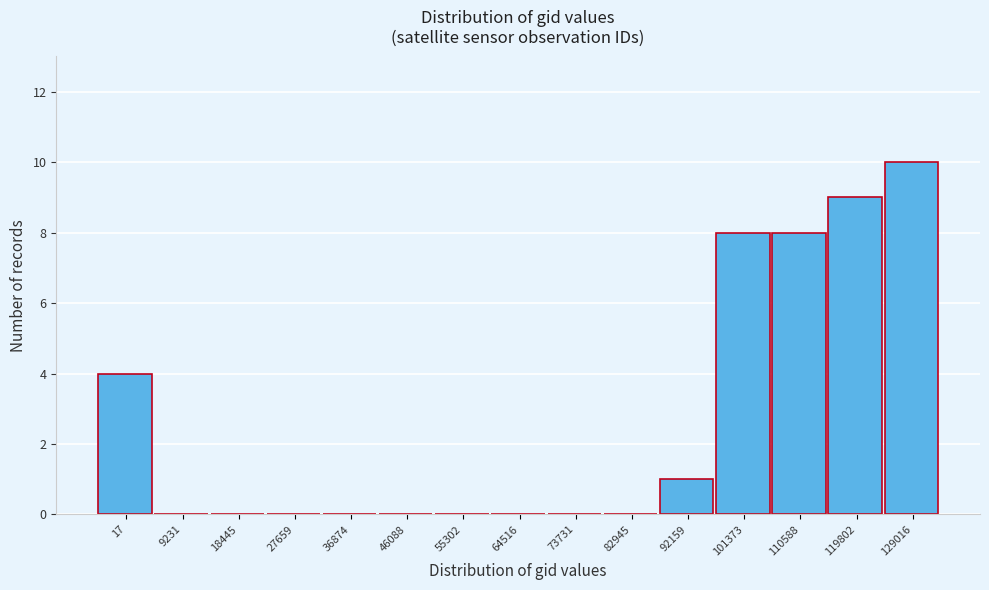

Reading left to right, list all the values displayed in this chart.

17=4	9231=0	18445=0	27659=0	36874=0	46088=0	55302=0	64516=0	73731=0	82945=0	92159=1	101373=8	110588=8	119802=9	129016=10